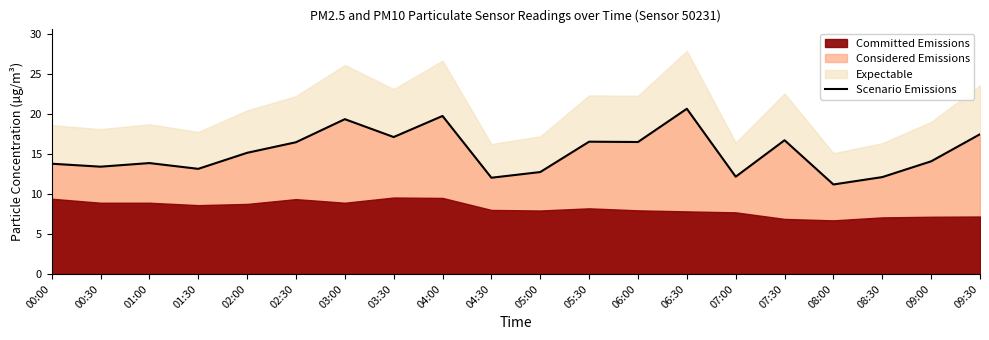

What is the label of the 2nd point from the left?

00:30